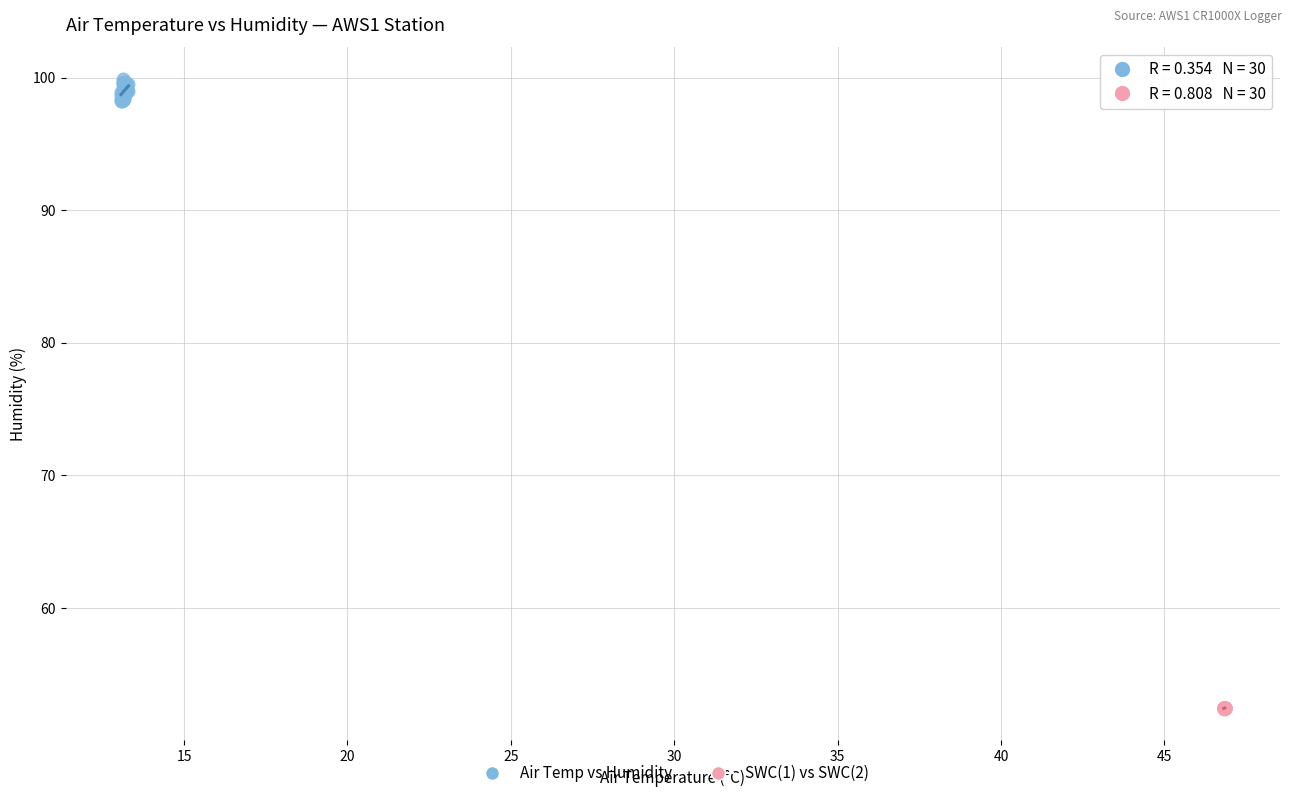

Which series contains the highest Y value?

Air Temp vs Humidity